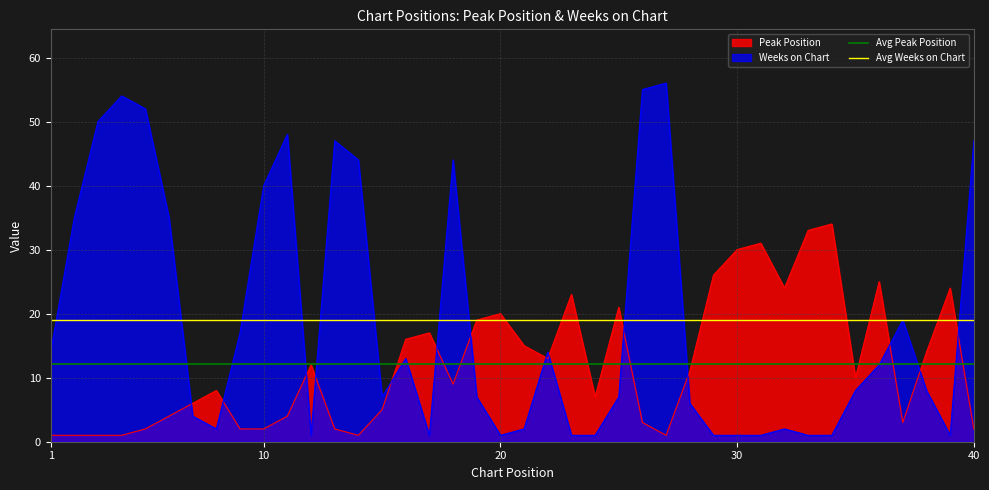

How many lines are shown in the chart?

2